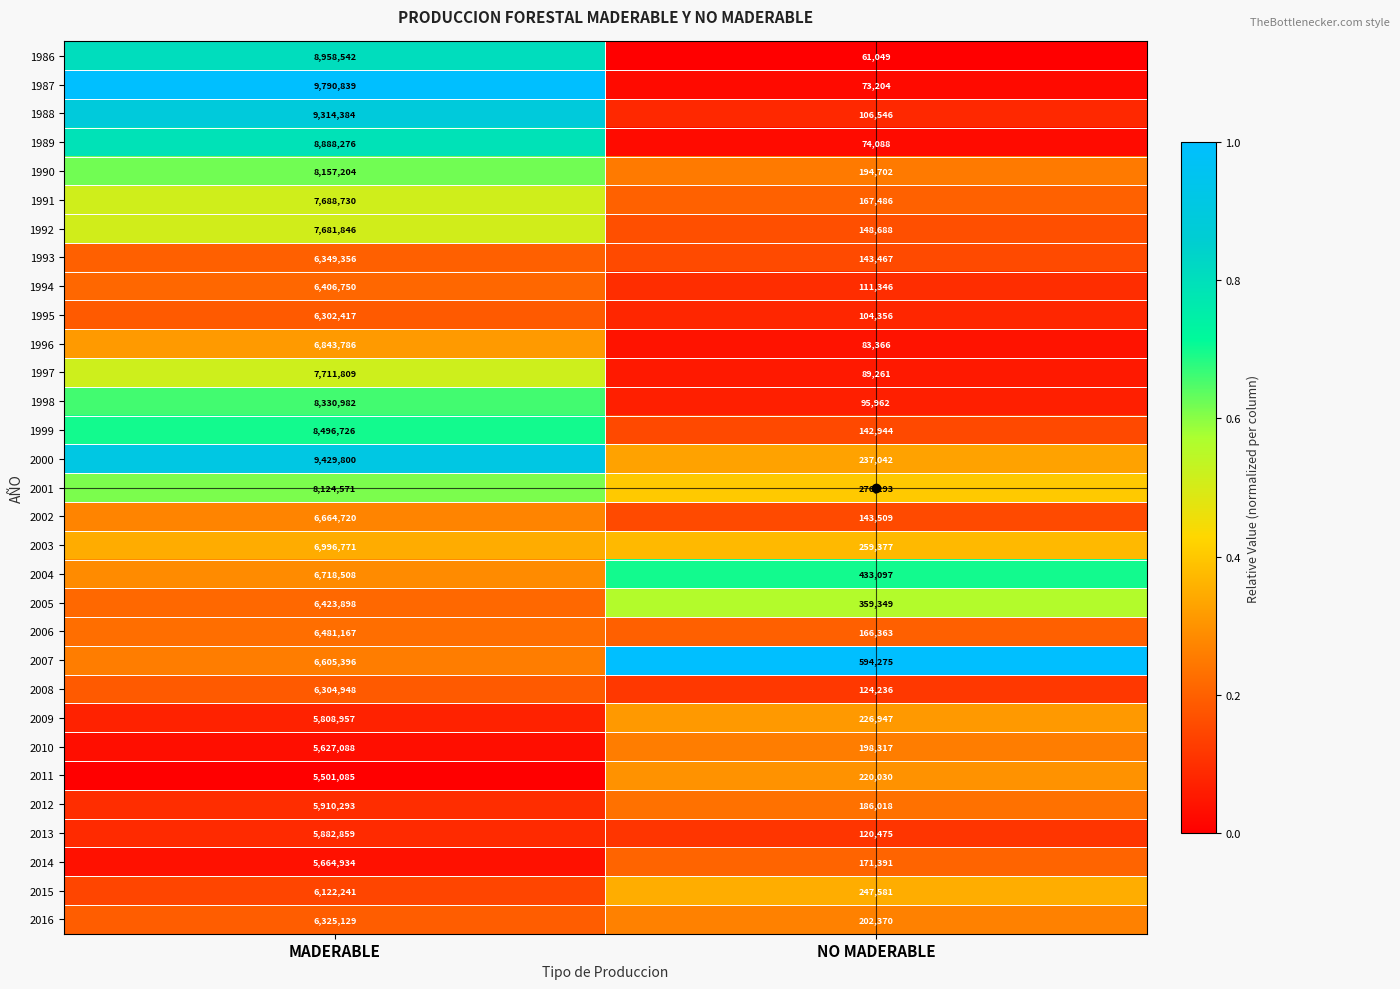

Is it true that 2011 equals 220030 at NO MADERABLE?

True